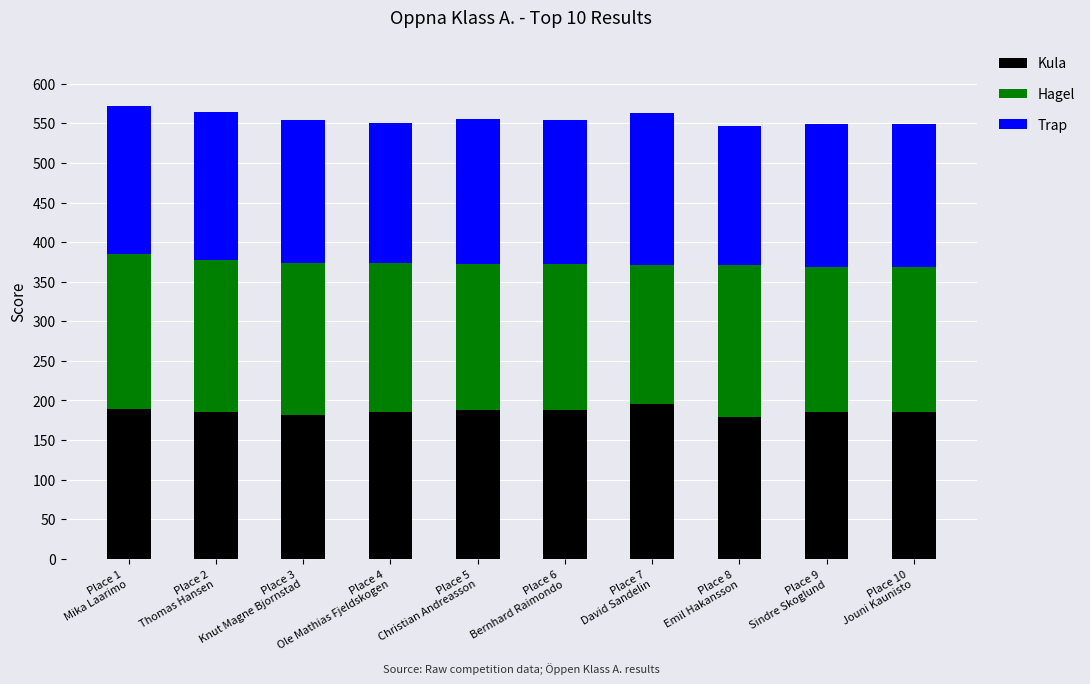

What is the average value of the Kula series?

186